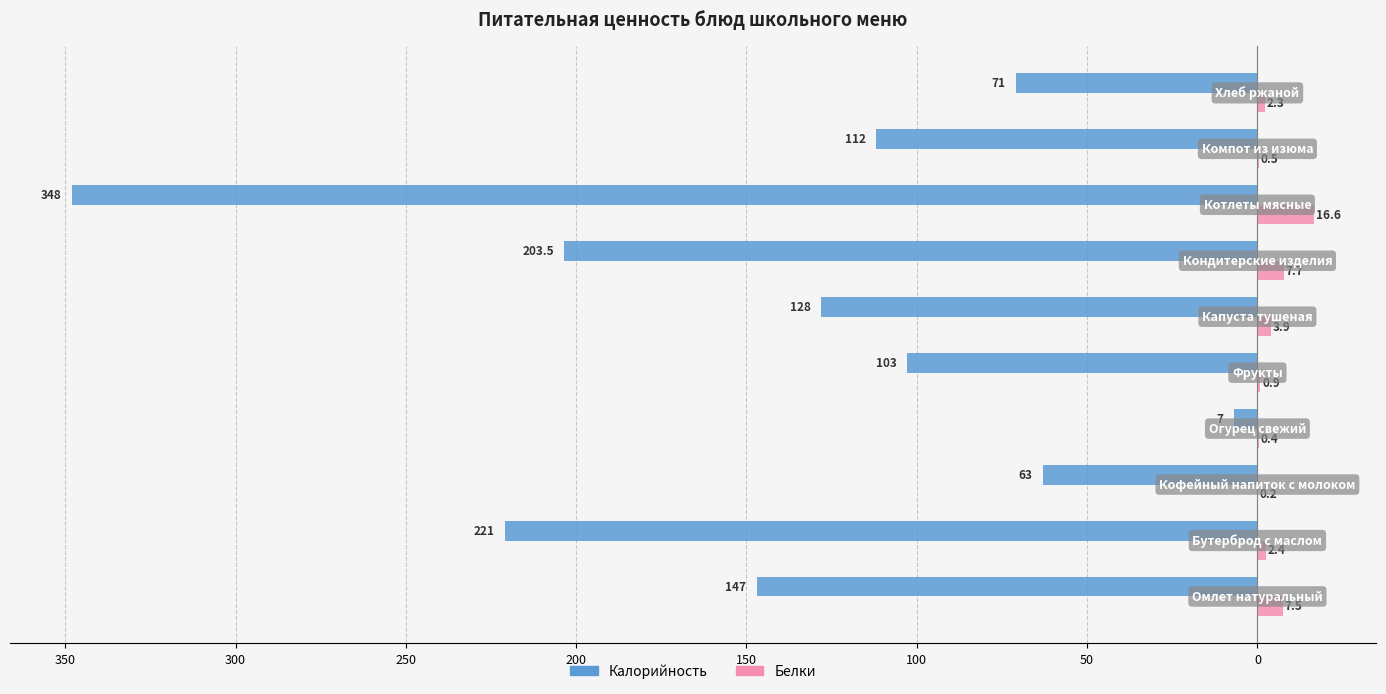

What is the average value of the Белки series?

4.2